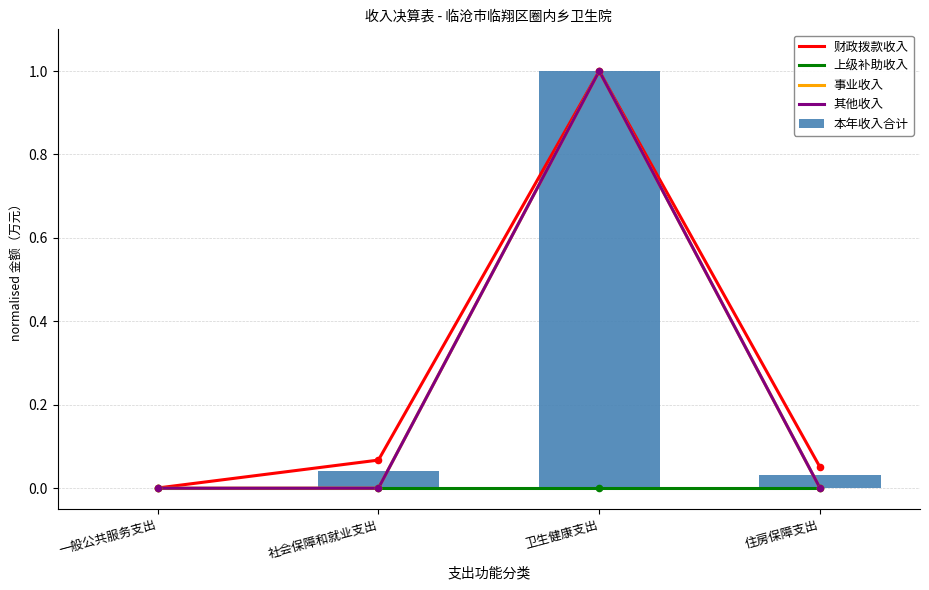

What is the total value across all series at 社会保障和就业支出?

0.1